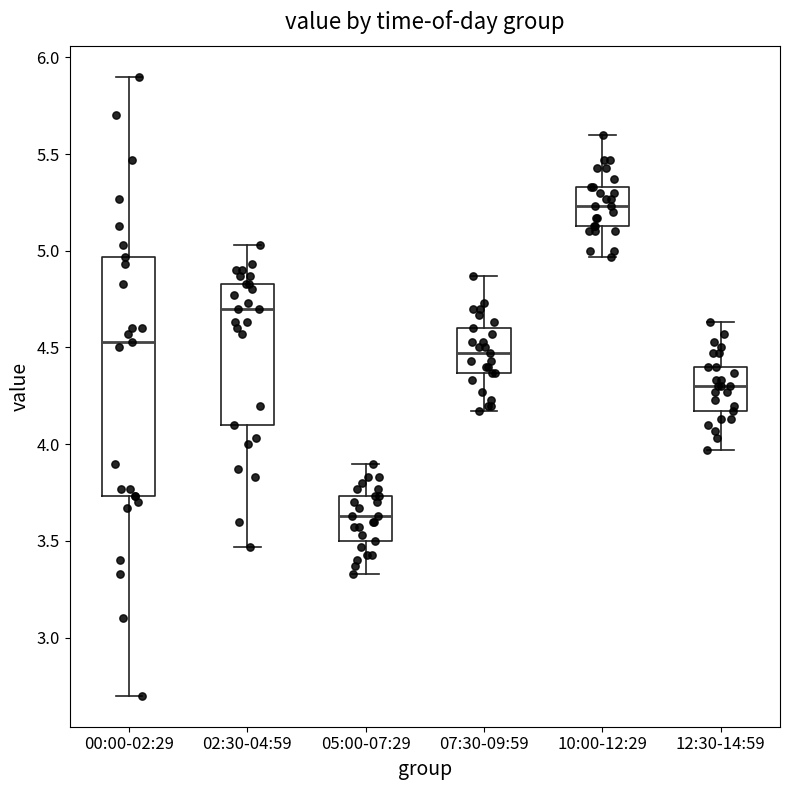

Which box is the tallest, from its lower edge to its upper edge?

00:00-02:29